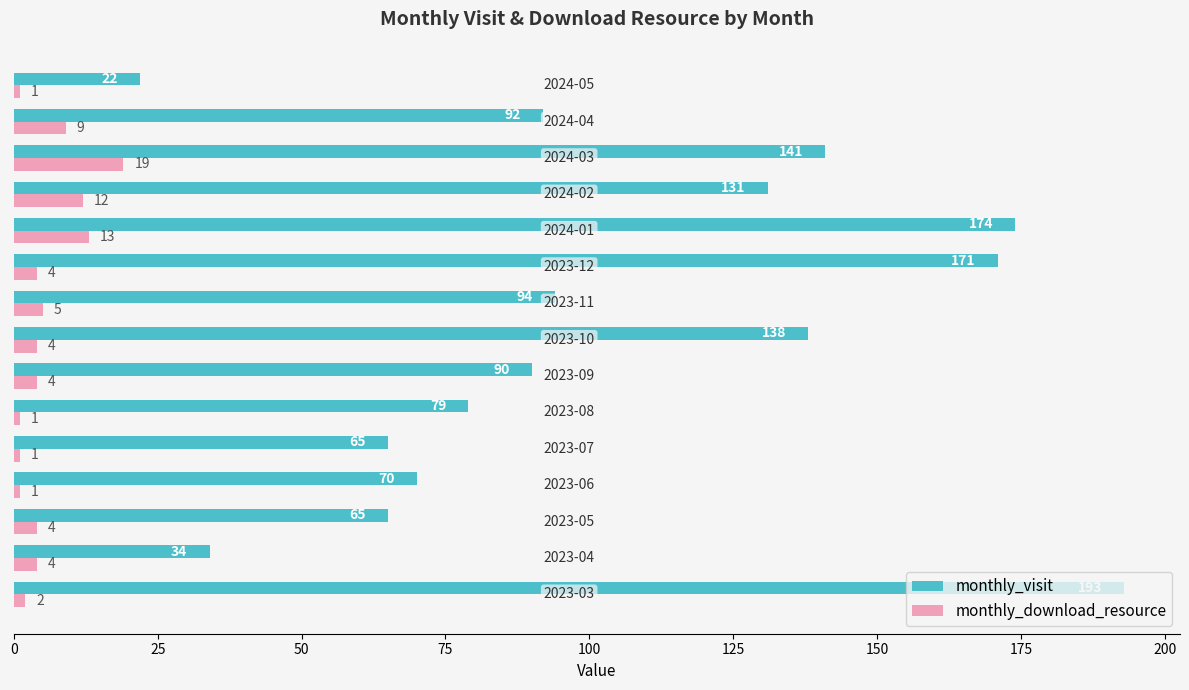

At how many categories does at least one series exceed 10?

15